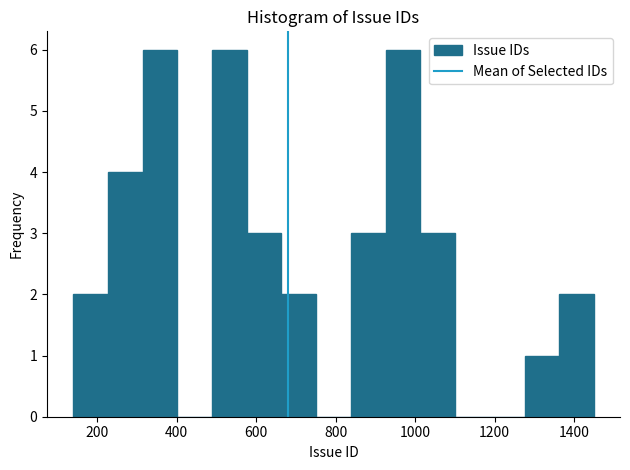

Reading left to right, transcribe this chart: for each bar, give the range it covers on the x-axis and its height. Neither the bar edges nor the heights are printed on the chart, so give them approximately, as read against the axes.

140 to 220: 2
220 to 320: 4
320 to 400: 6
400 to 480: 0
480 to 580: 6
580 to 660: 3
660 to 760: 2
760 to 840: 0
840 to 920: 3
920 to 1020: 6
1020 to 1100: 3
1100 to 1180: 0
1180 to 1280: 0
1280 to 1360: 1
1360 to 1460: 2